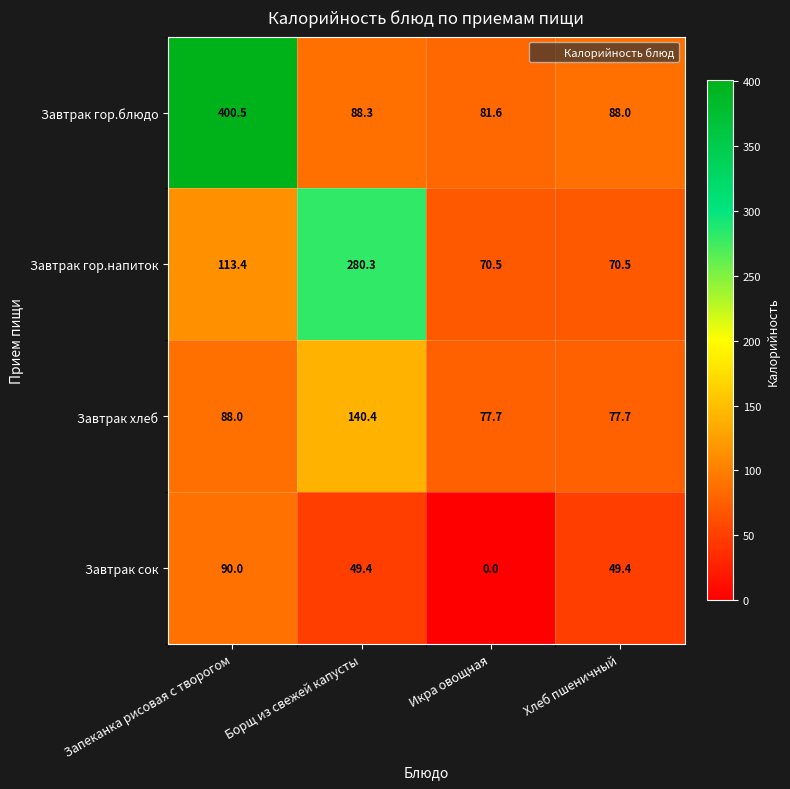

True or false: Завтрак сок has a value of 0.0 at Икра овощная.

True